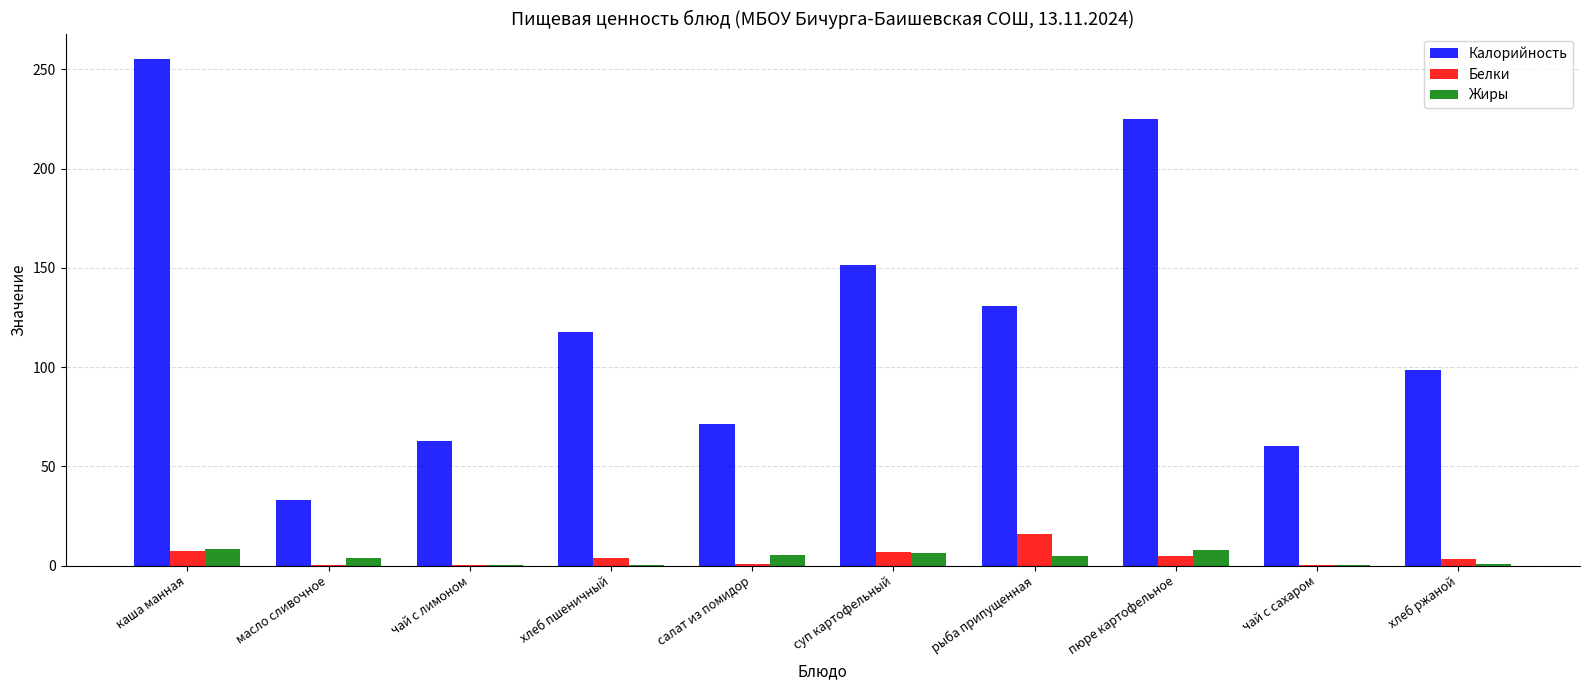

What is the spread (max minus min) of values at пюре картофельное?

220.0